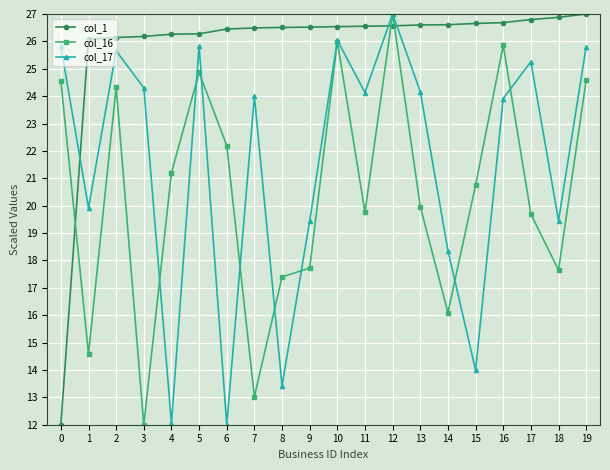

What is the value of the col_1 point at the 1st from the left?

12.0